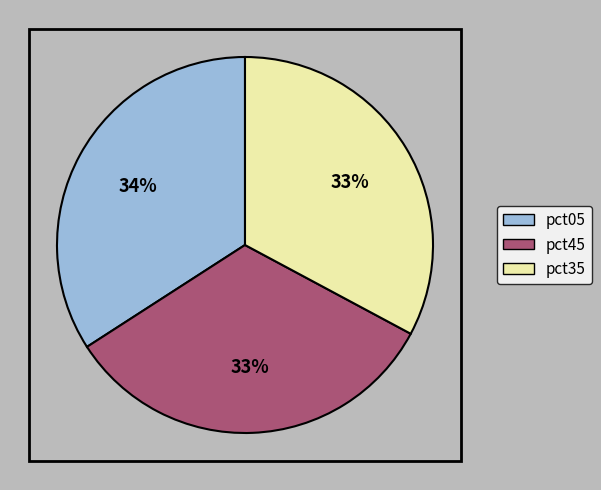

Which category has the biggest portion of the pie?

pct05